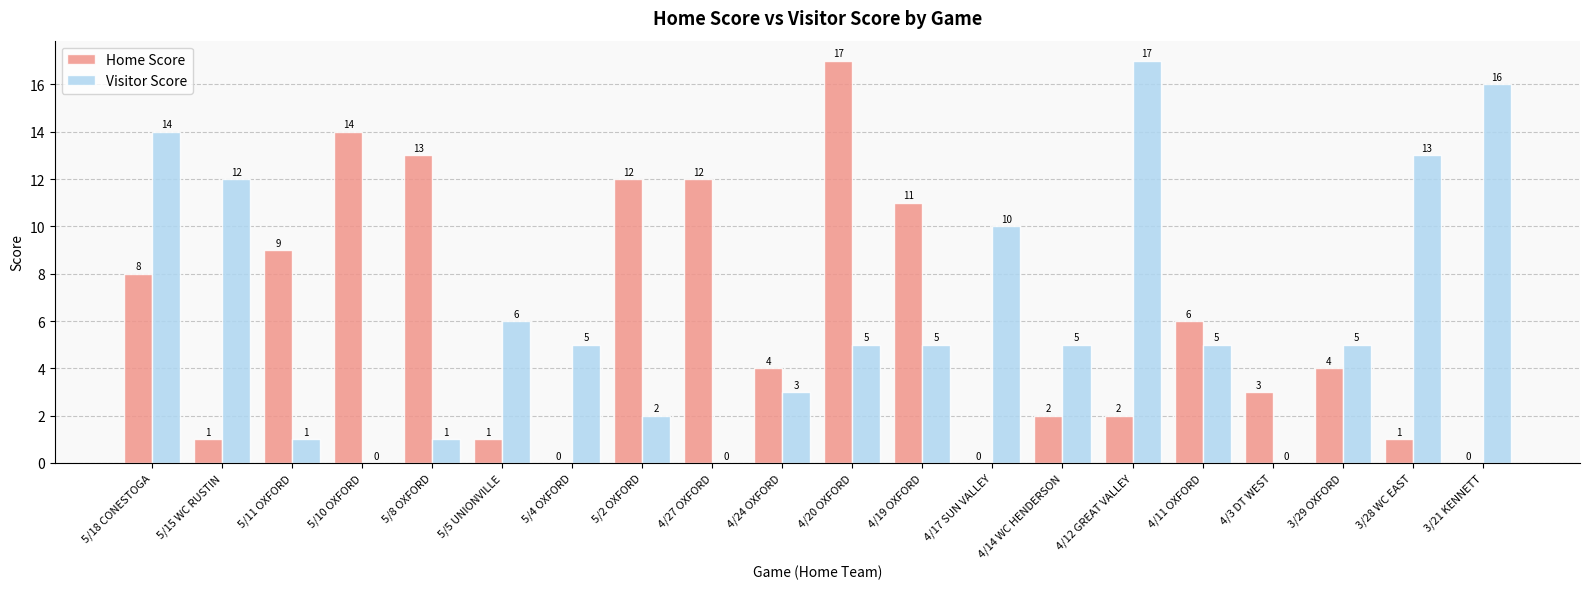

Which series has the largest total across all categories?

Visitor Score